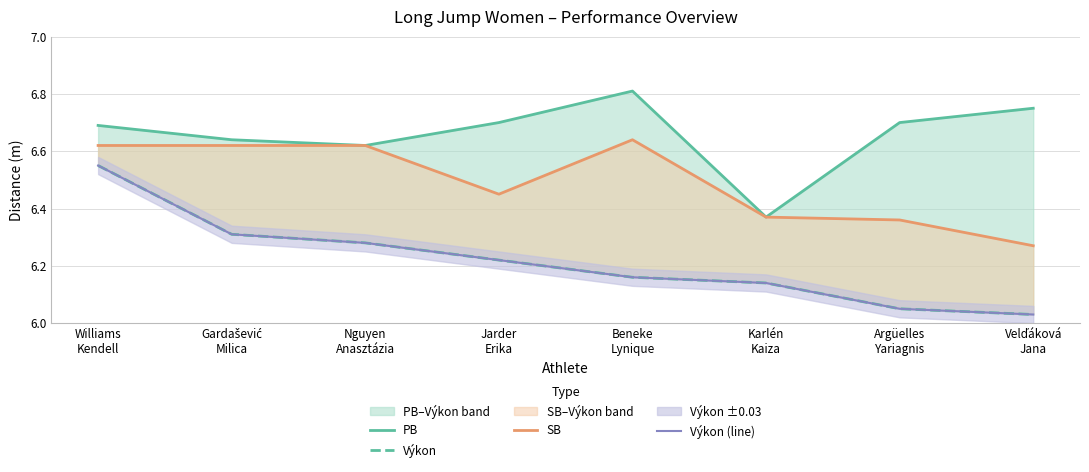

How many lines are shown in the chart?

4